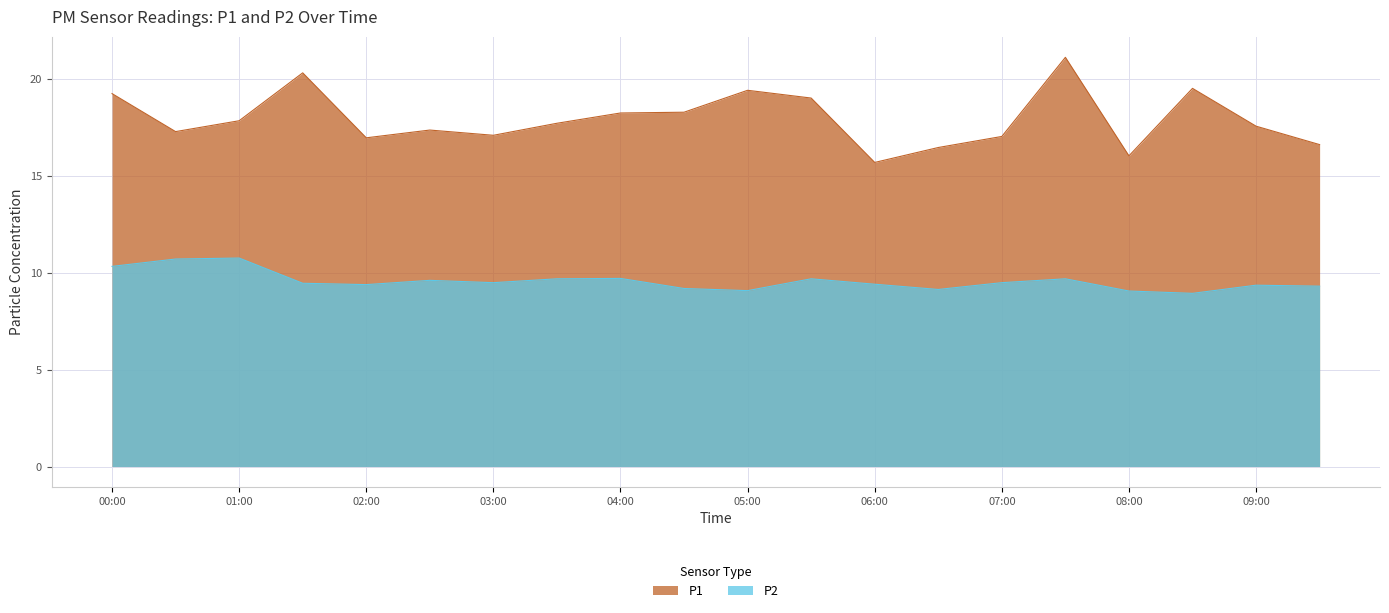

True or false: P1 and P2 intersect in this chart.

False